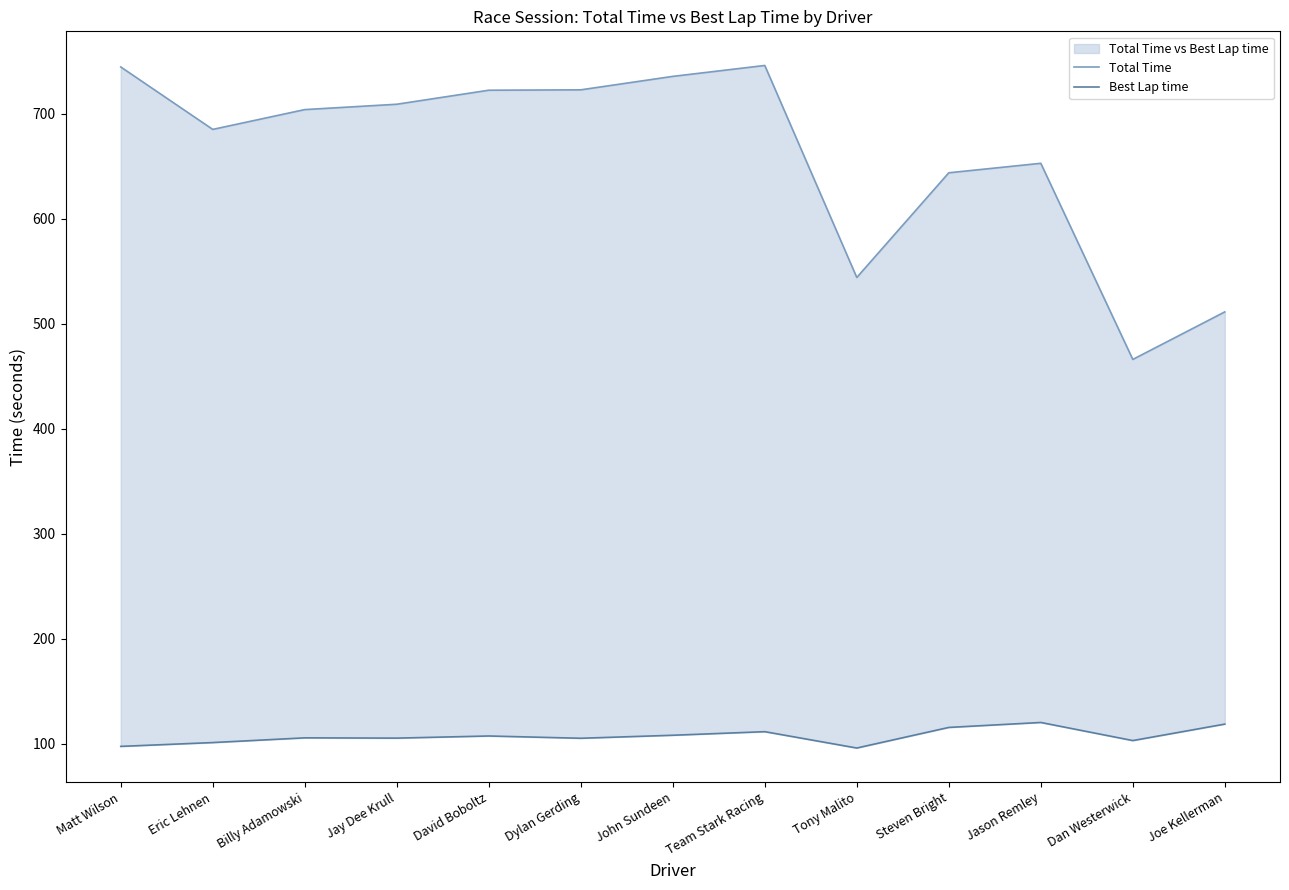

How many values in the Total Time series exceed 704?

7